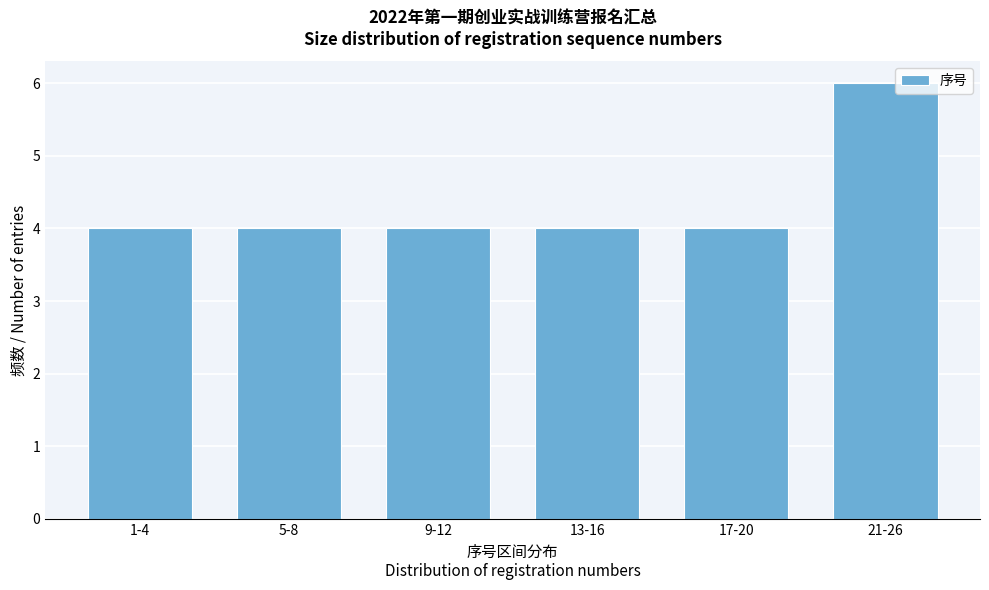

Reading right to left, transcribe all the data shown in this chart.

21-26=6	17-20=4	13-16=4	9-12=4	5-8=4	1-4=4